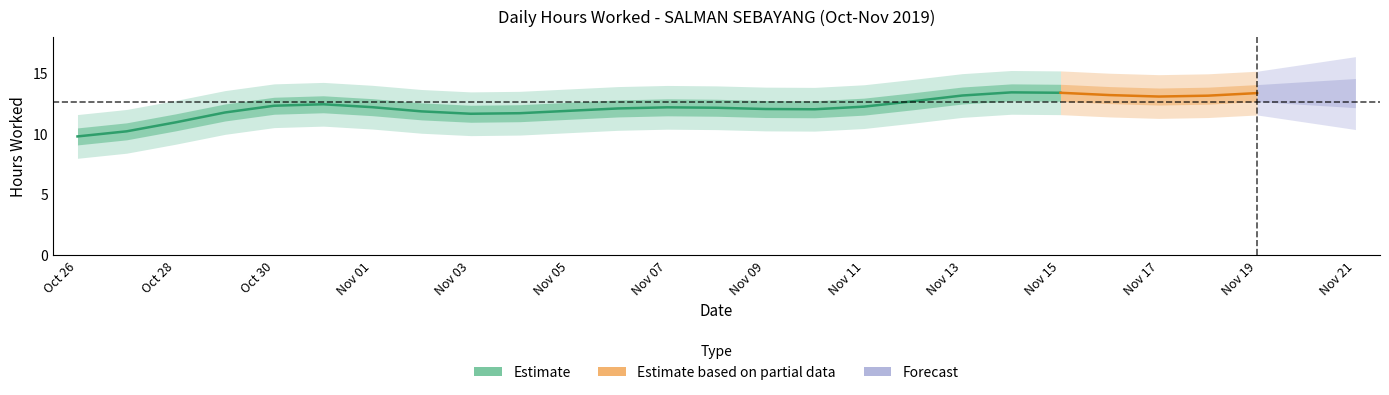

What is the value of the 10th point from the left?

11.2